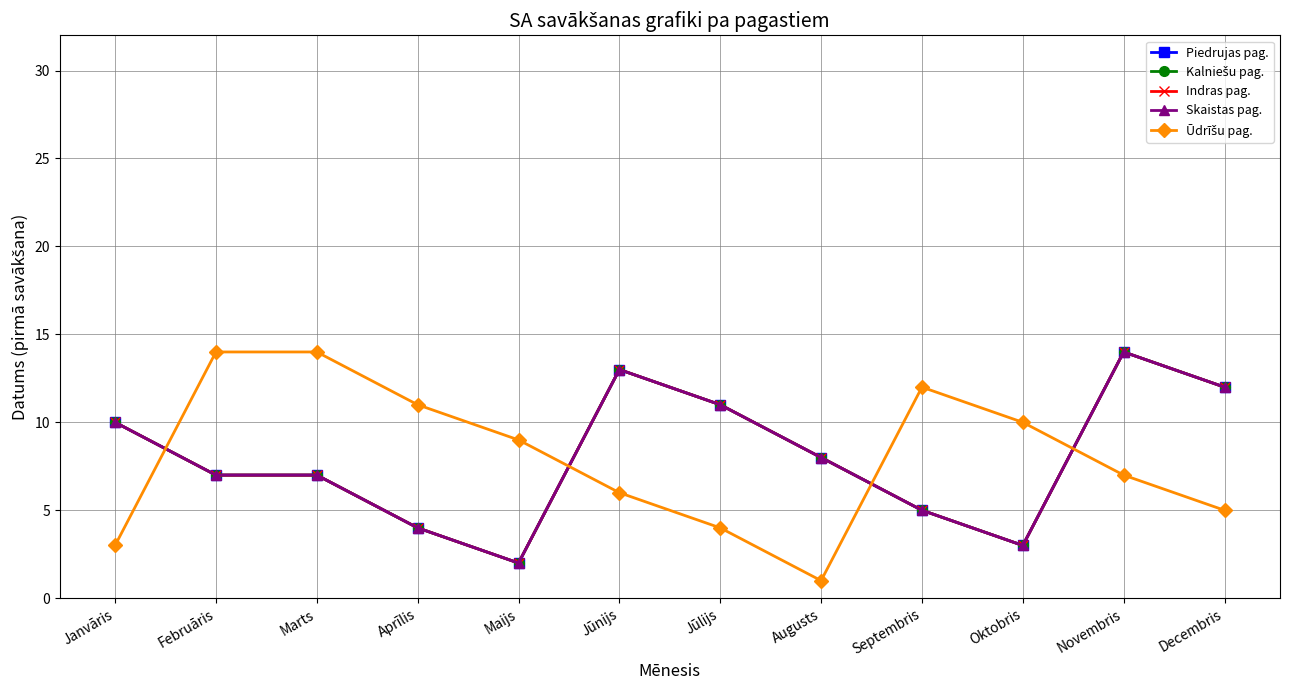

Reading left to right, list all the values displayed in this chart.

Piedrujas pag.: Janvāris=10	Februāris=7	Marts=7	Aprīlis=4	Maijs=2	Jūnijs=13	Jūlijs=11	Augusts=8	Septembris=5	Oktobris=3	Novembris=14	Decembris=12
Kalniešu pag.: Janvāris=10	Februāris=7	Marts=7	Aprīlis=4	Maijs=2	Jūnijs=13	Jūlijs=11	Augusts=8	Septembris=5	Oktobris=3	Novembris=14	Decembris=12
Indras pag.: Janvāris=10	Februāris=7	Marts=7	Aprīlis=4	Maijs=2	Jūnijs=13	Jūlijs=11	Augusts=8	Septembris=5	Oktobris=3	Novembris=14	Decembris=12
Skaistas pag.: Janvāris=10	Februāris=7	Marts=7	Aprīlis=4	Maijs=2	Jūnijs=13	Jūlijs=11	Augusts=8	Septembris=5	Oktobris=3	Novembris=14	Decembris=12
Ūdrīšu pag.: Janvāris=3	Februāris=14	Marts=14	Aprīlis=11	Maijs=9	Jūnijs=6	Jūlijs=4	Augusts=1	Septembris=12	Oktobris=10	Novembris=7	Decembris=5